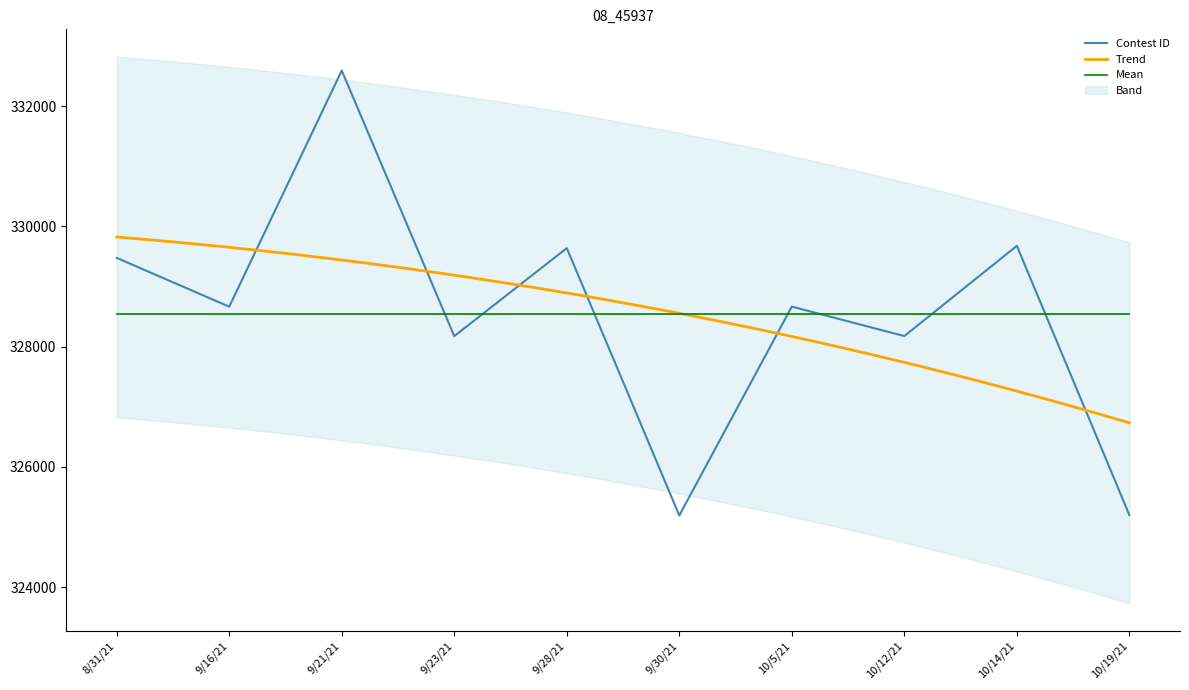

How many data points are less than 328664?

5